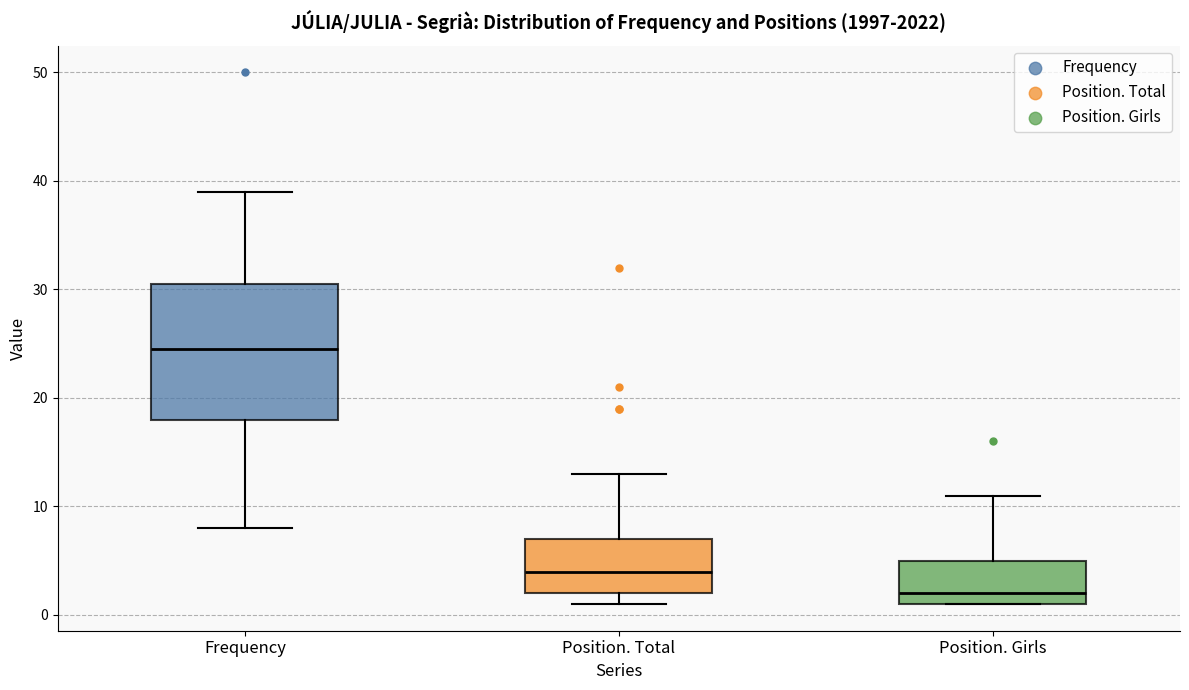

Which box's median line is the lowest?

Position. Girls